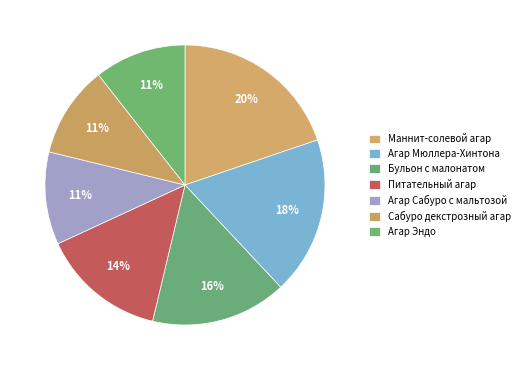

What percentage is the Питательный агар slice, to the nearest percent?

14%